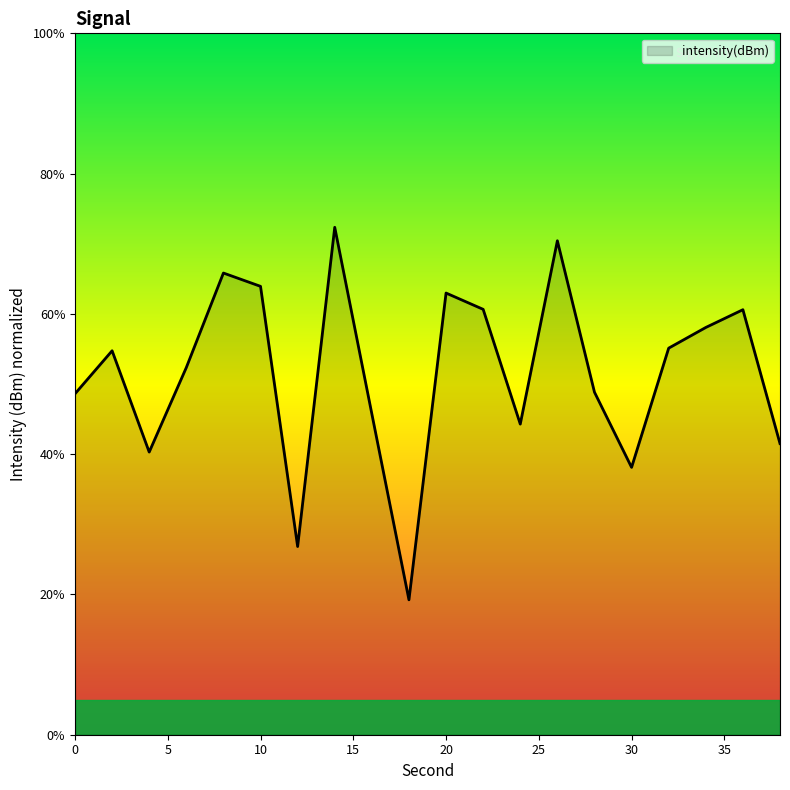

What is the smallest value displayed?

19.2